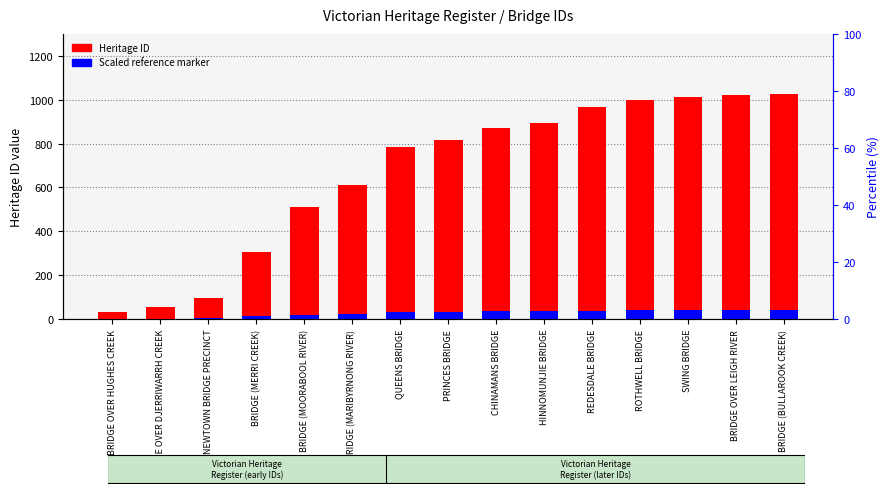

What is the minimum value for Scaled reference marker?

1.4